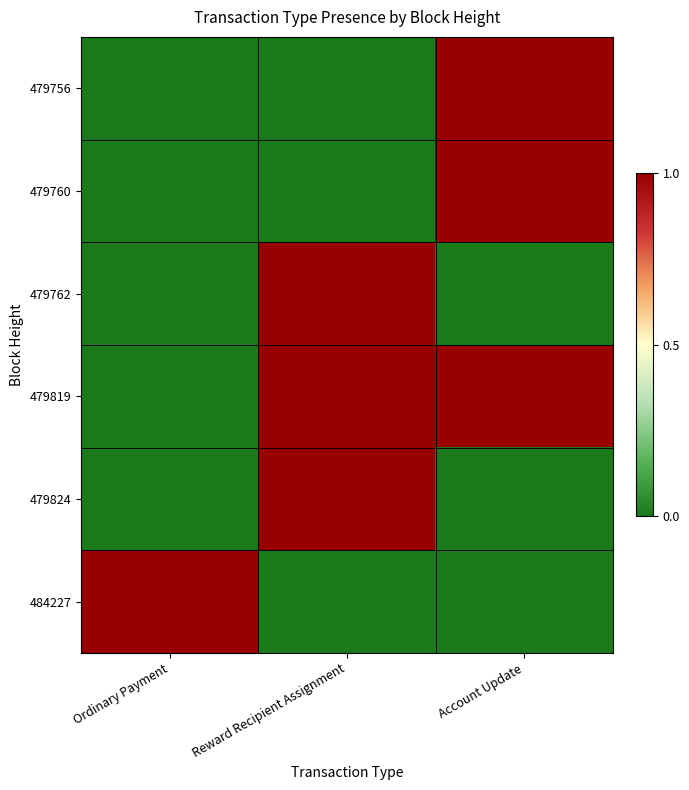

List the series in order of their peak value, lowest first.

479756, 479760, 479762, 479819, 479824, 484227